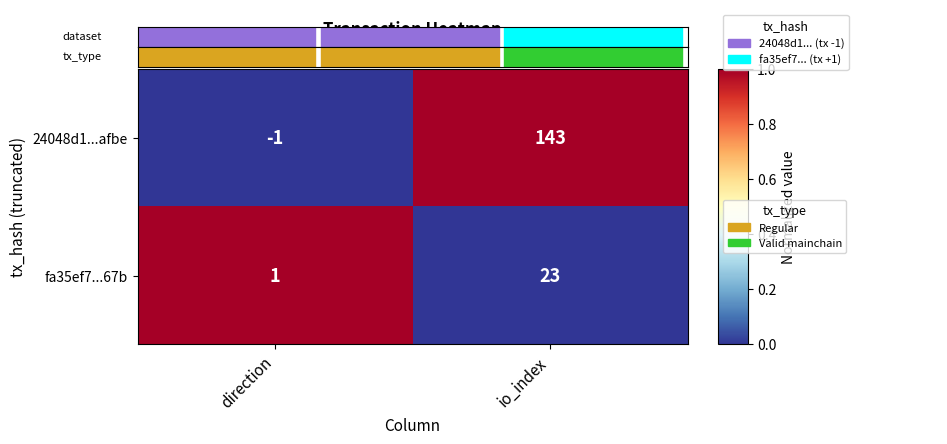

What is the greatest value displayed?

143